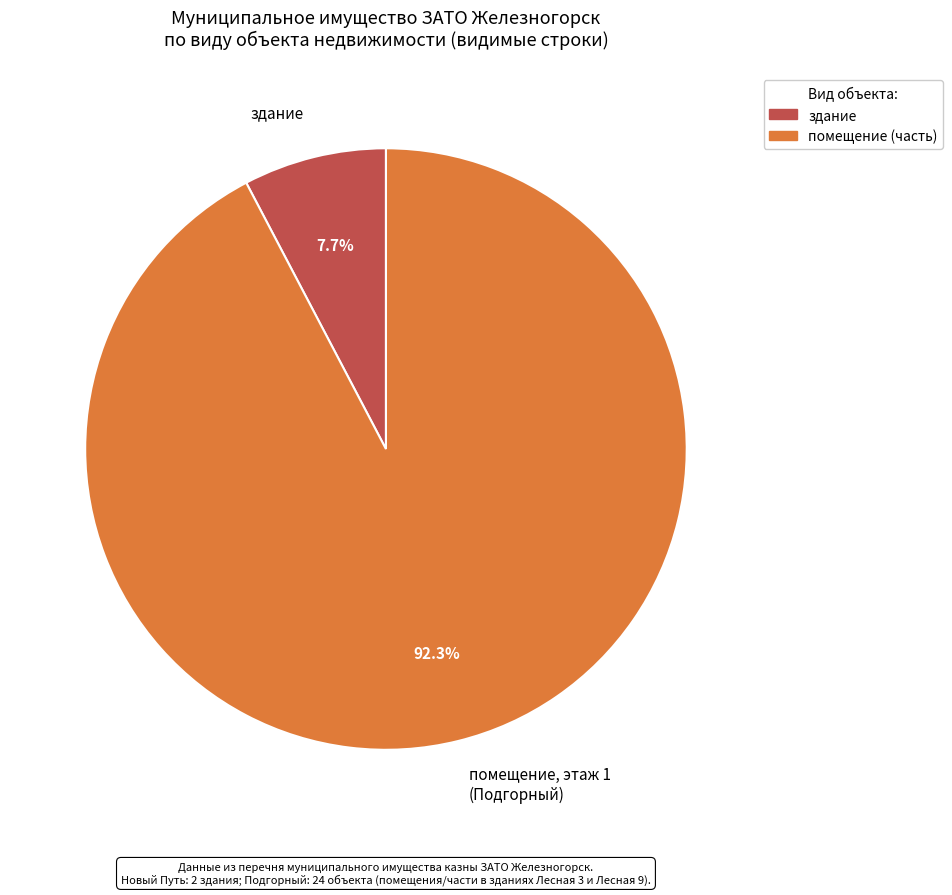

Which has a higher value, здание or помещение, этаж 1 (Подгорный)?

помещение, этаж 1 (Подгорный)